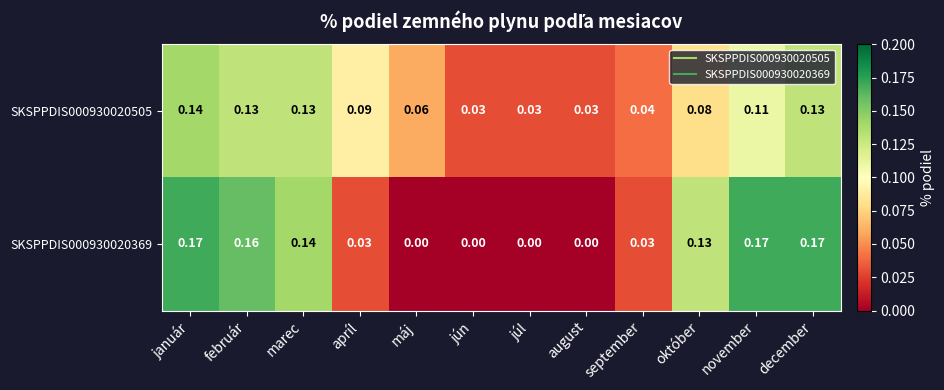

Is the value of SKSPPDIS000930020369 at máj greater than the value of SKSPPDIS000930020505 at apríl?

No